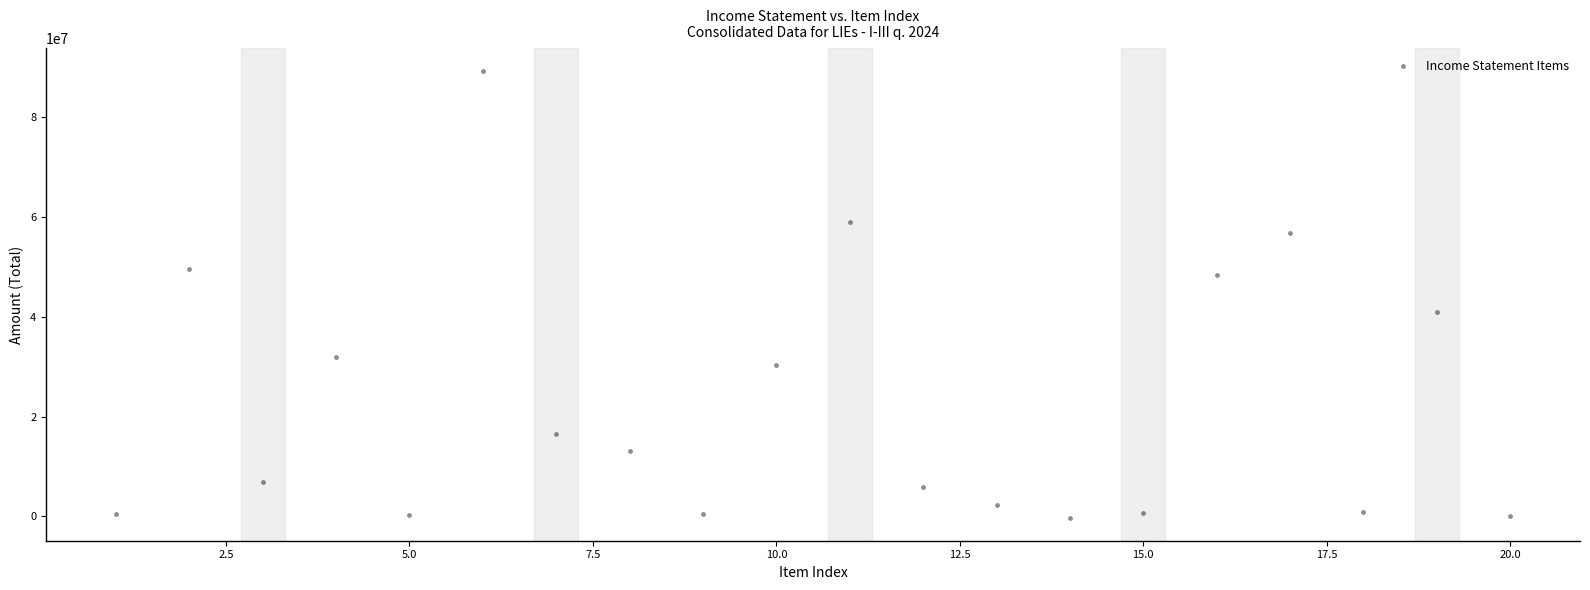

What is the range of X values (max minus min)?

19.0